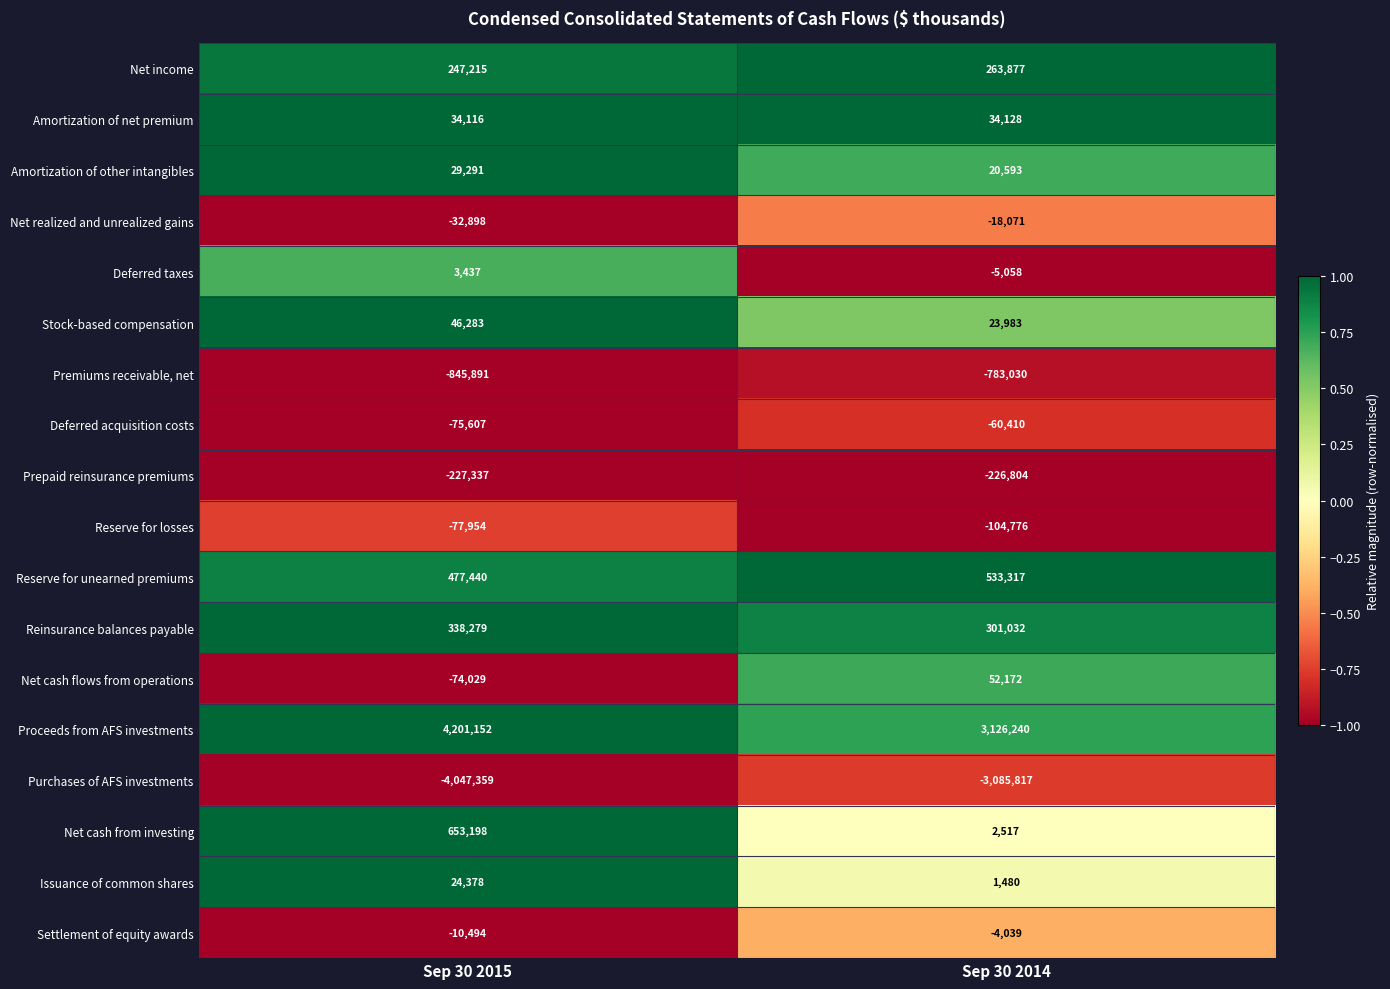

At Sep 30 2014, list the series in order from largest to smallest.

Proceeds from AFS investments, Reserve for unearned premiums, Reinsurance balances payable, Net income, Net cash flows from operations, Amortization of net premium, Stock-based compensation, Amortization of other intangibles, Net cash from investing, Issuance of common shares, Settlement of equity awards, Deferred taxes, Net realized and unrealized gains, Deferred acquisition costs, Reserve for losses, Prepaid reinsurance premiums, Premiums receivable, net, Purchases of AFS investments